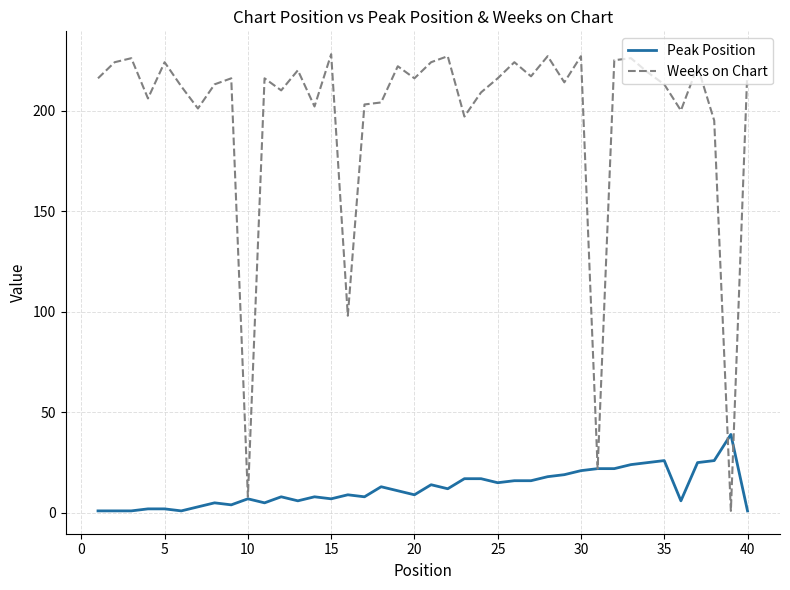

After their last crossing, which series has the higher values: Peak Position or Weeks on Chart?

Weeks on Chart